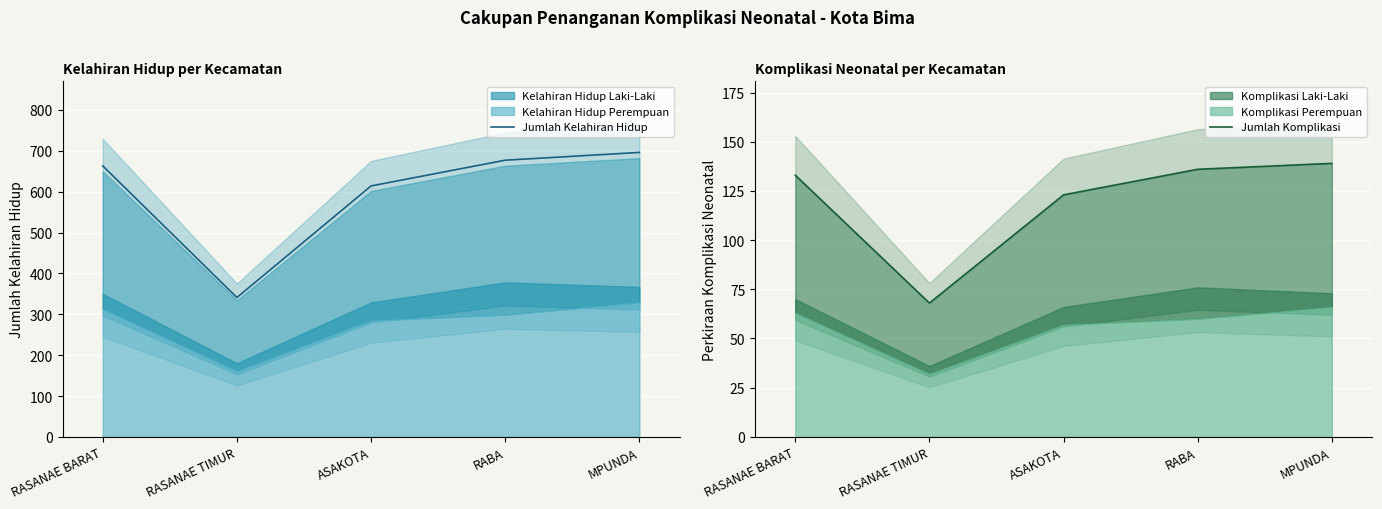

What is the spread (max minus min) of values at RASANAE TIMUR?

273